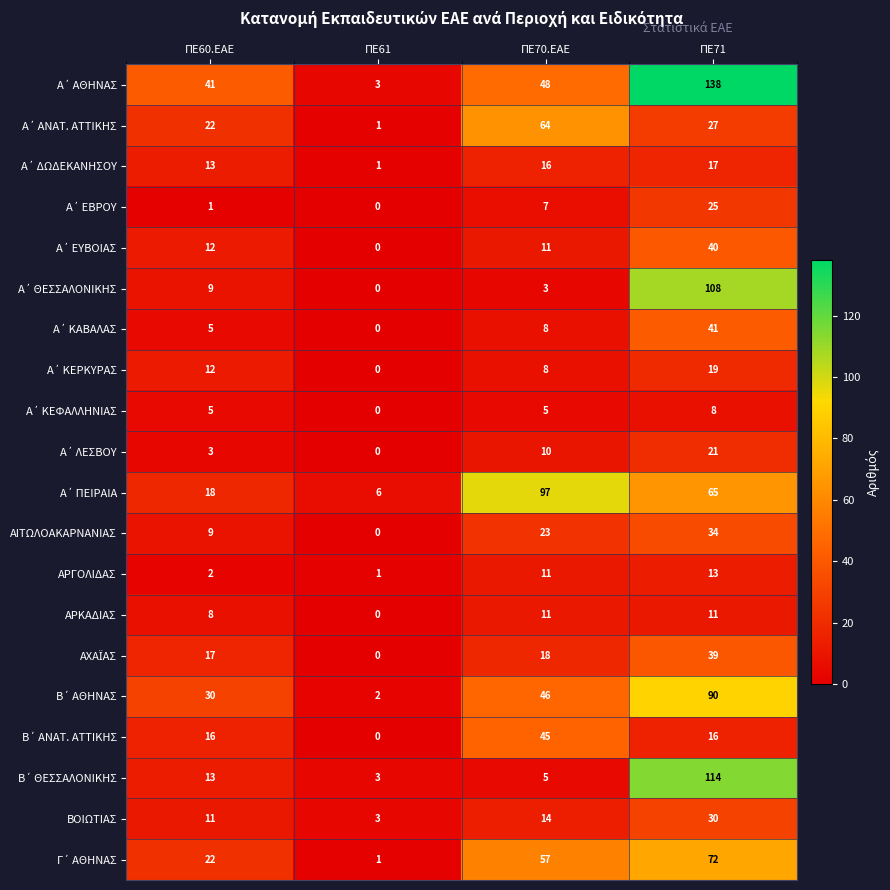

What is the maximum value for ΑΡΓΟΛΙΔΑΣ?

13